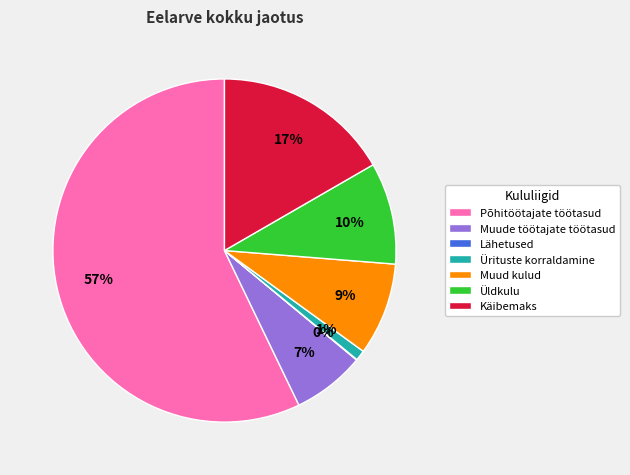

Which category has the biggest portion of the pie?

Põhitöötajate töötasud